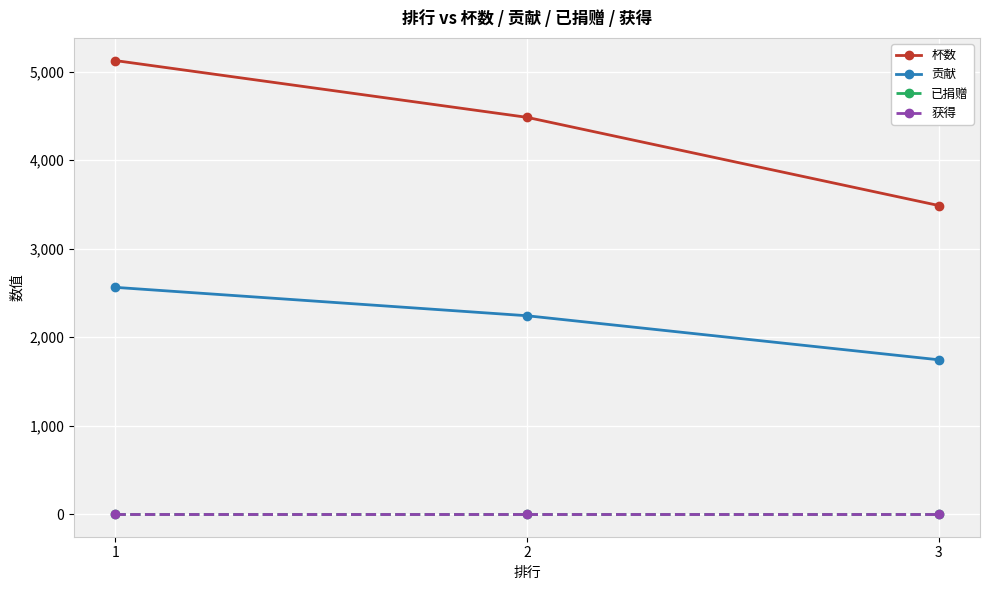

Is this an area chart (filled region under the line)?

No